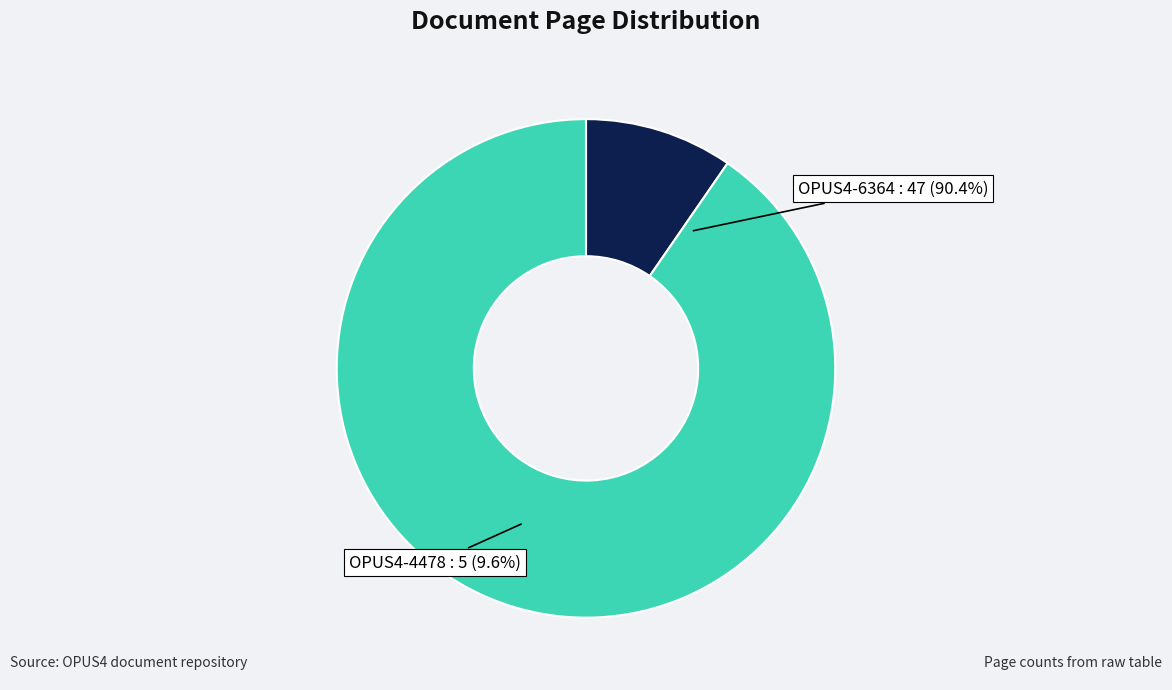

To the nearest percent, what percentage of the pie is OPUS4-6364?

90%